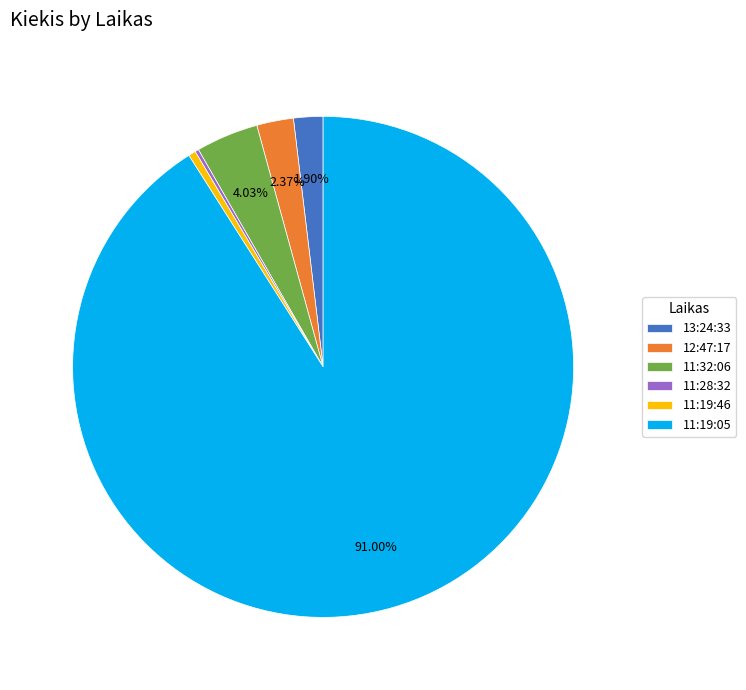

What is the largest slice in the pie chart?

11:19:05